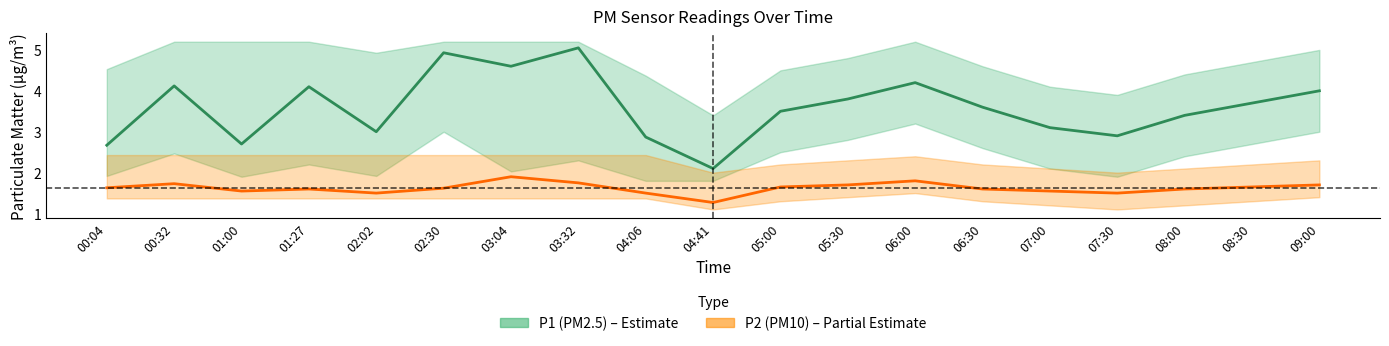

The P1 (PM2.5) series shows 1.4 at 05:30. True or false?

False